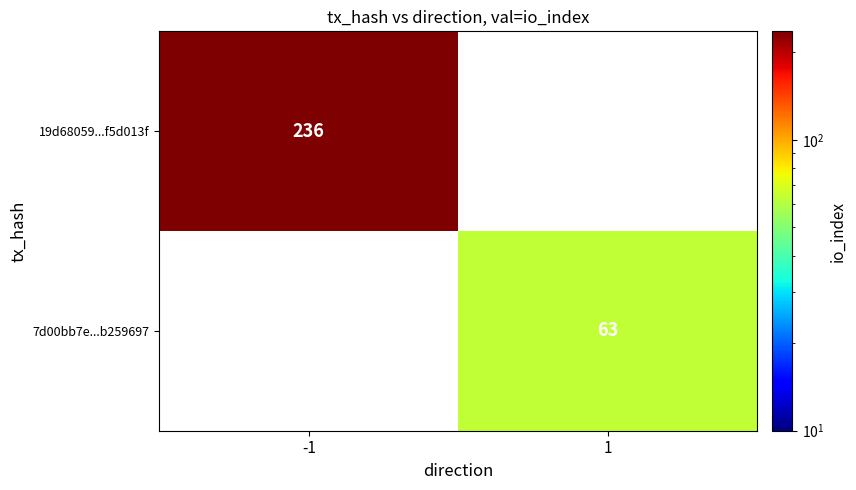

Count the number of data series in this chart.

2